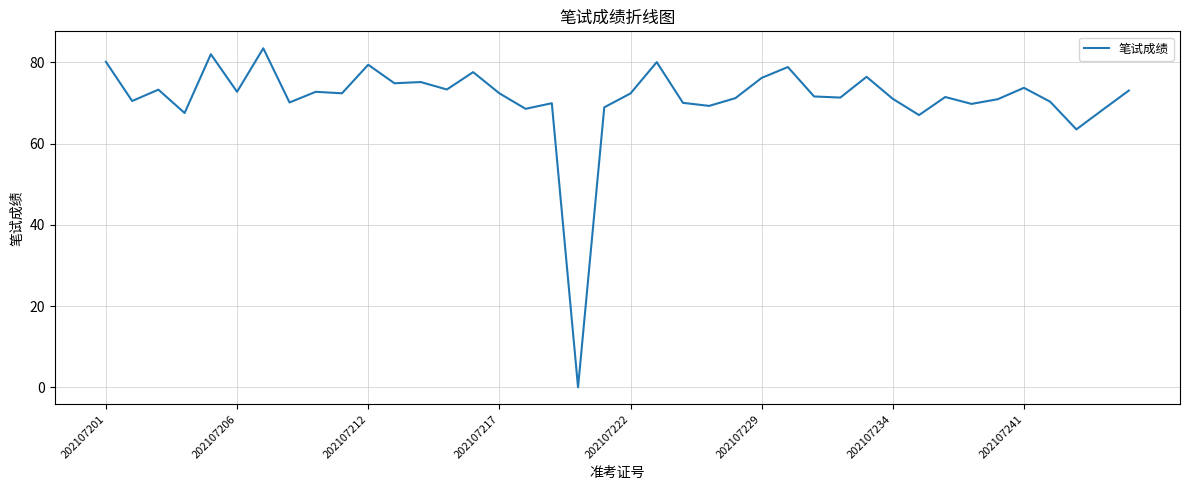

What is the greatest value displayed?

83.4